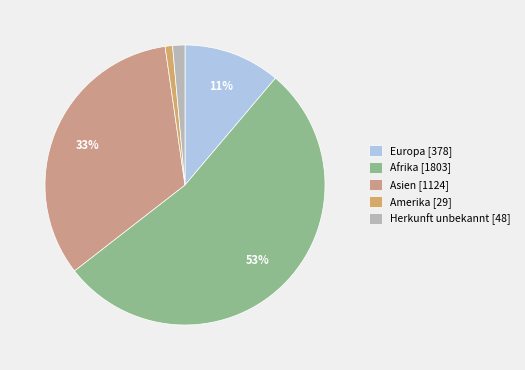

Is the sum of Amerika and Asien greater than half?

No